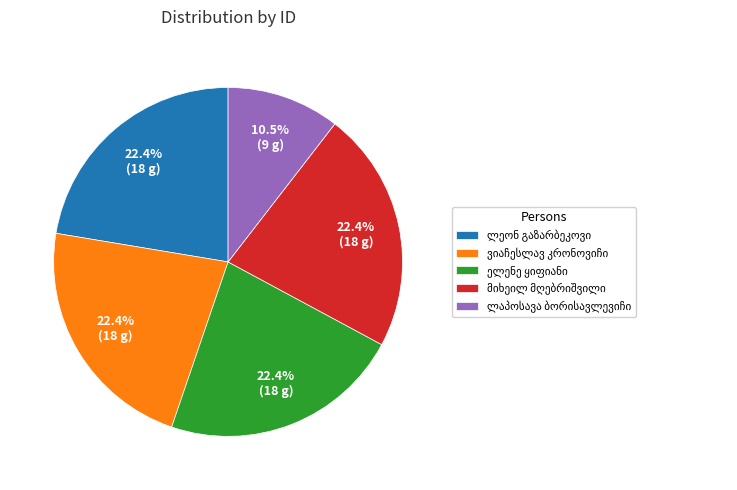

Does any single category account for the majority?

No